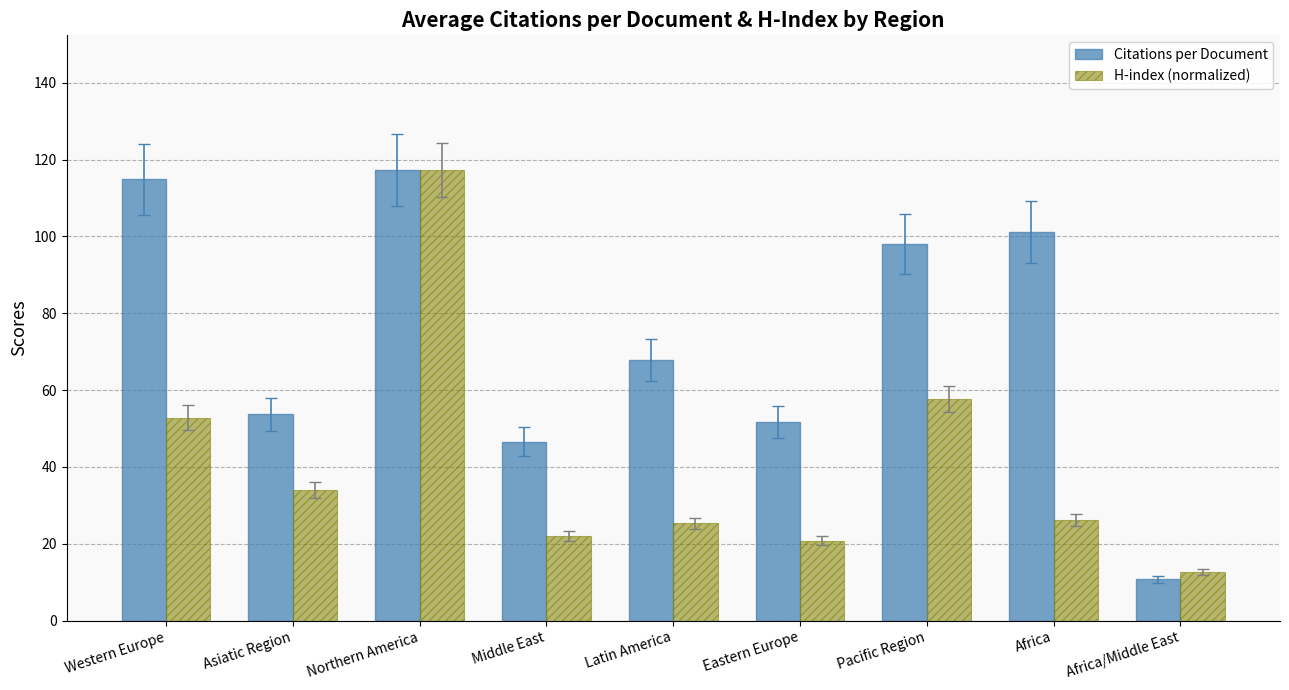

Where does the Citations per Document series first go above 67?

Western Europe